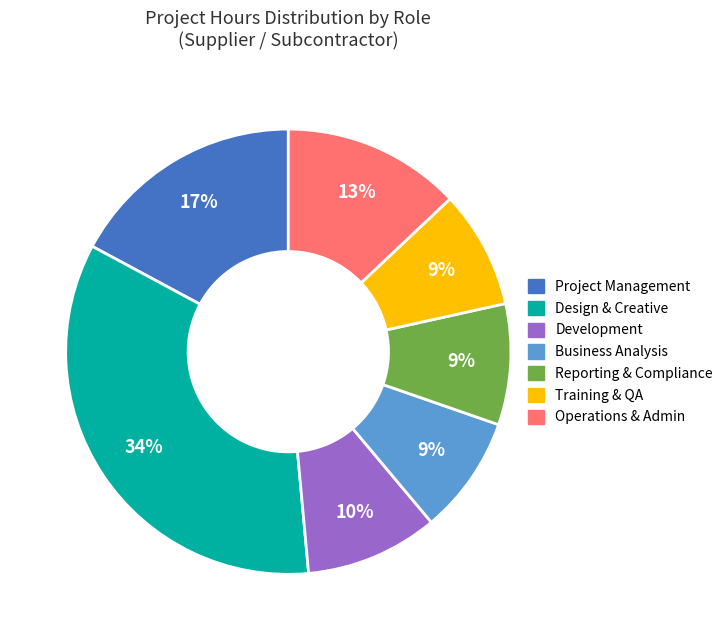

How many segments does this pie chart have?

7